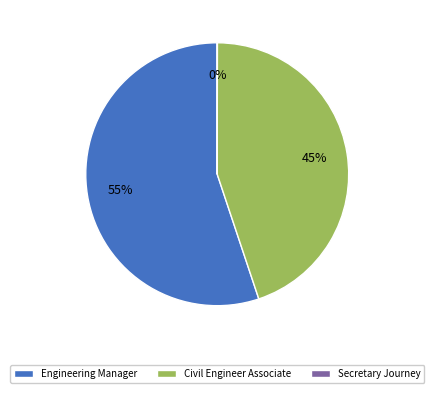

Which category has the biggest portion of the pie?

Engineering Manager